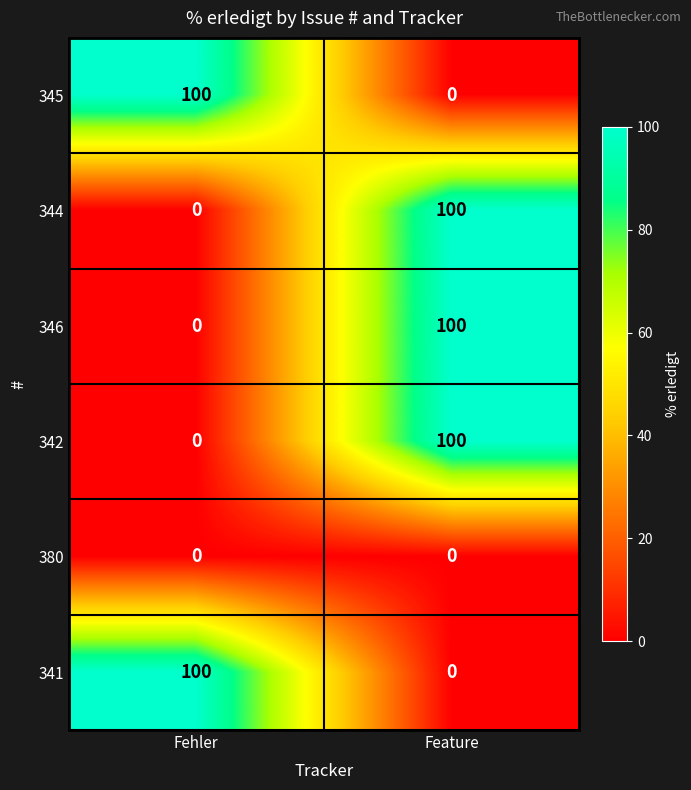

Reading left to right, list all the values displayed in this chart.

345: Fehler=100	Feature=0
344: Fehler=0	Feature=100
346: Fehler=0	Feature=100
342: Fehler=0	Feature=100
380: Fehler=0	Feature=0
341: Fehler=100	Feature=0